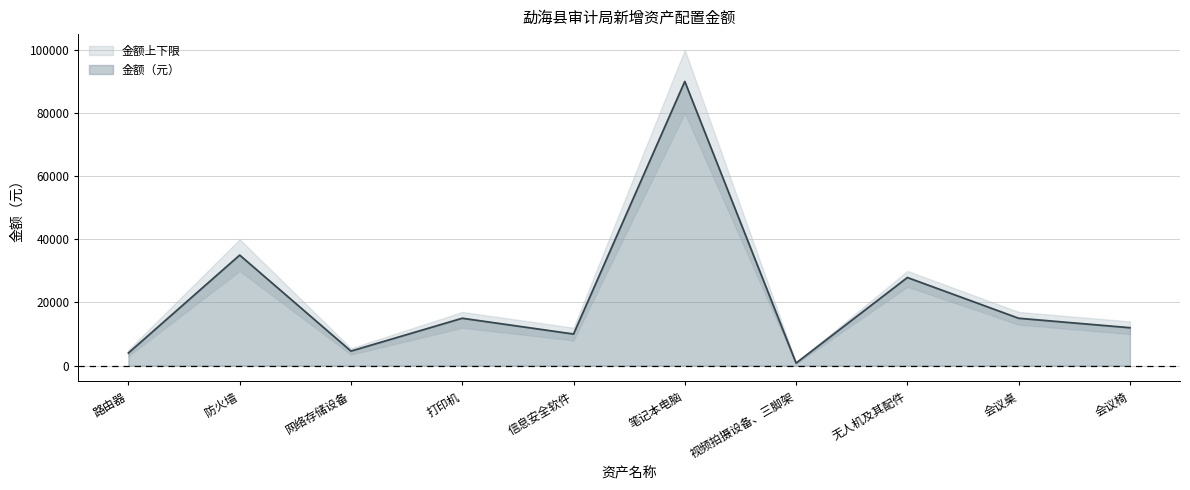

What is the difference between the values at 网络存储设备 and 无人机及其配件?

23300